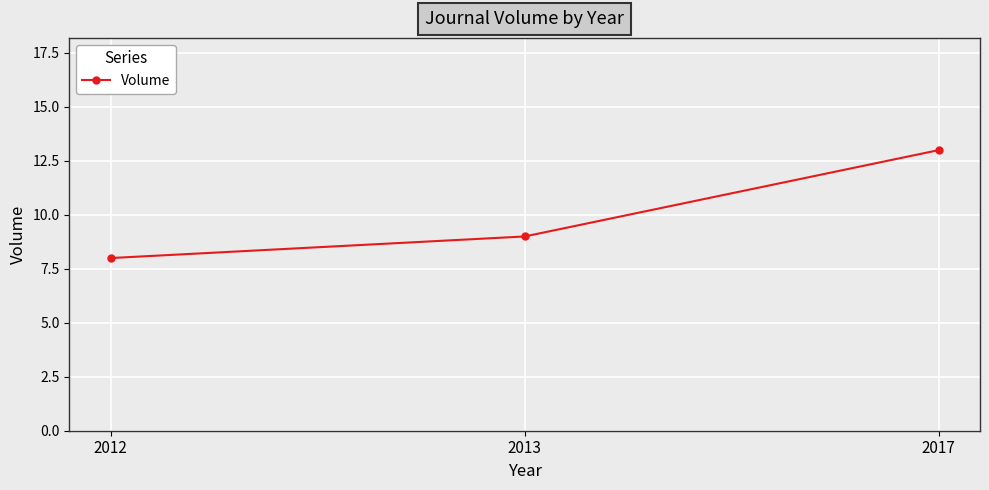

The value at 2013 is 6. True or false?

False